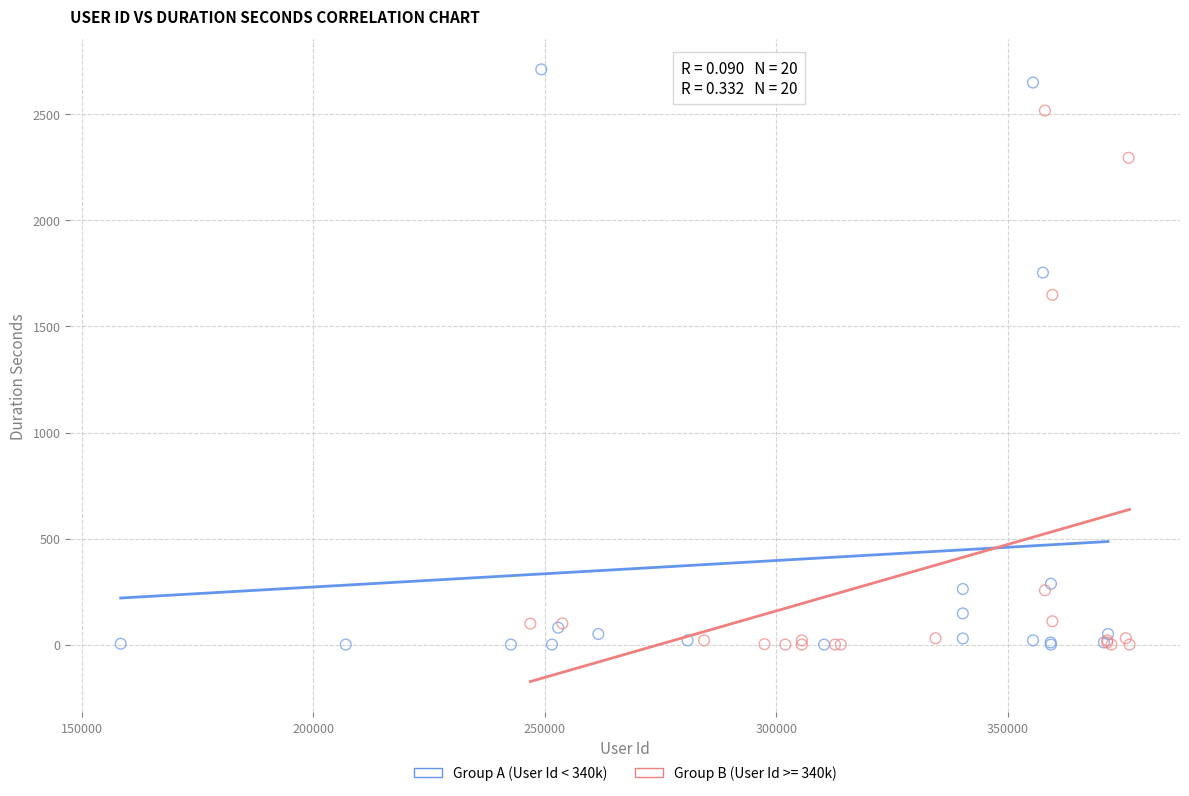

Which series has the widest spread of Y values?

Group A (User Id < 340k)